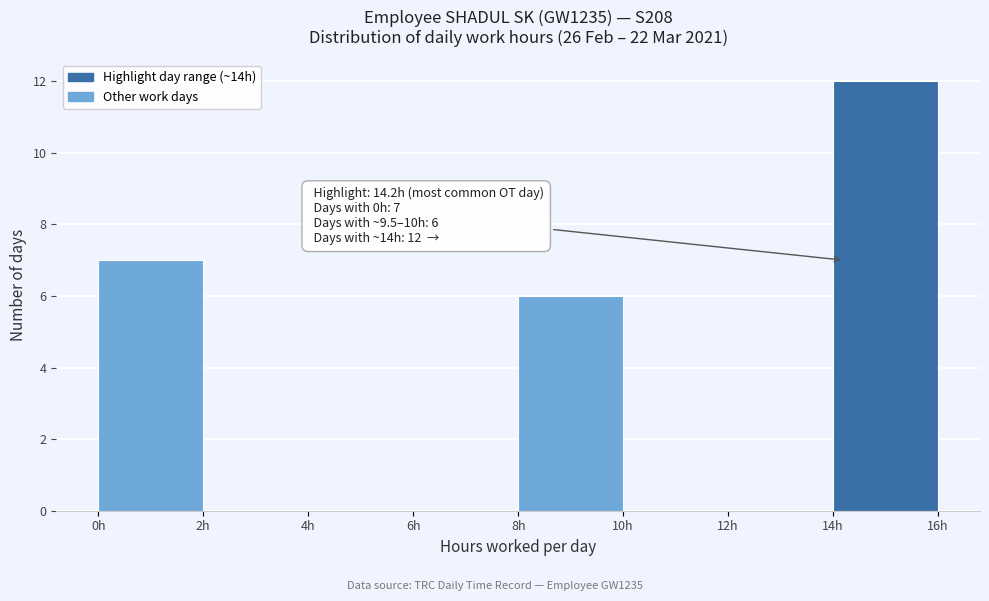

Over which range of the x-axis is the bar tallest?

14 to 16